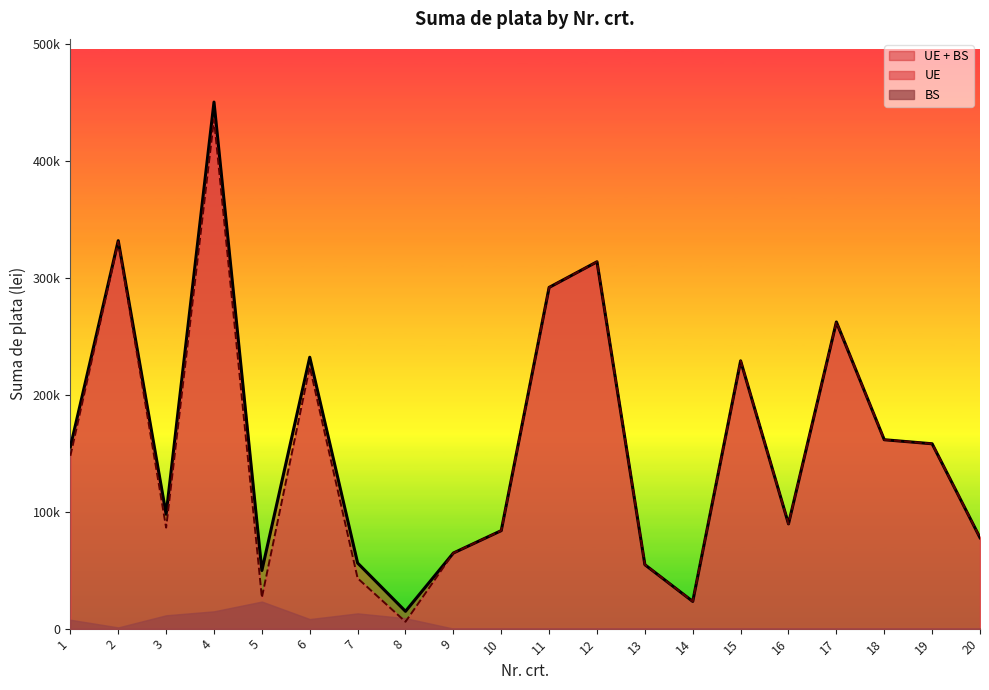

Between 19 and 18, which is larger?

18